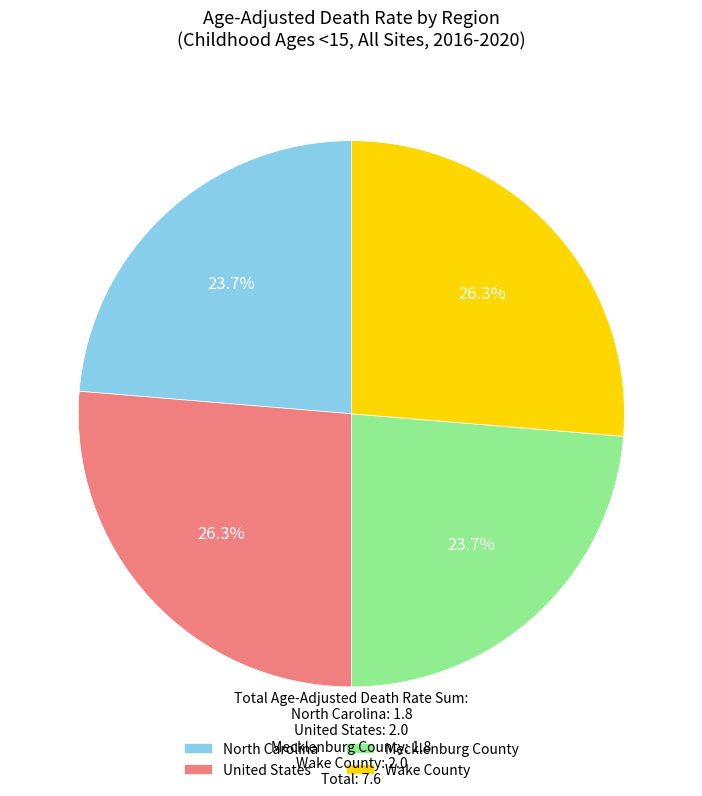

What is the ratio of the value at Wake County to the value at North Carolina?

1.1